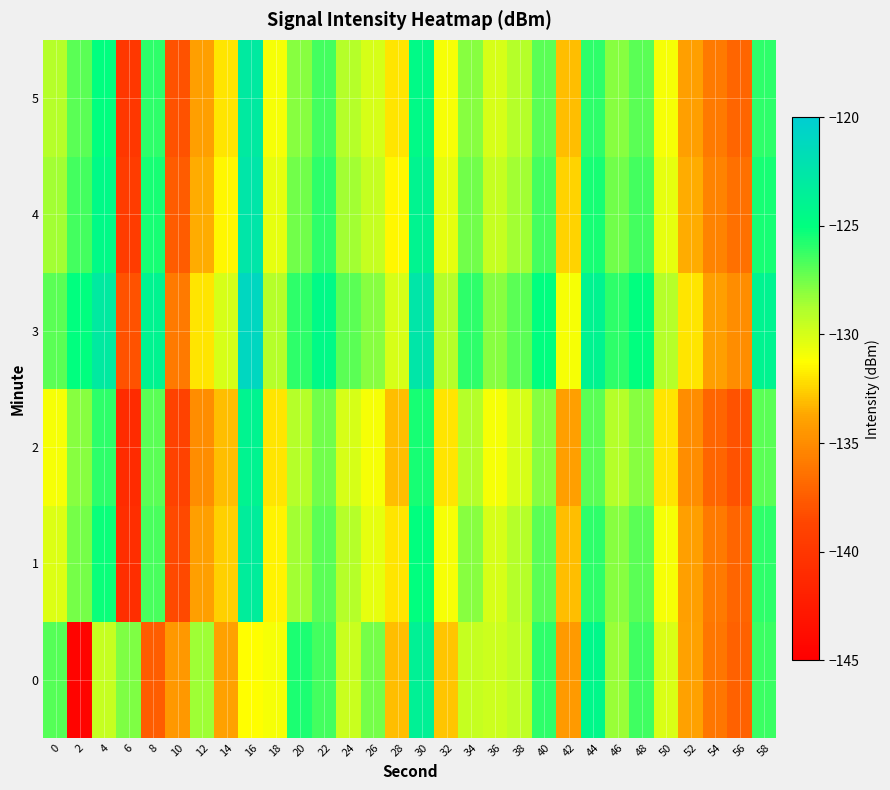

What is the total value across all series at 24?

-773.1